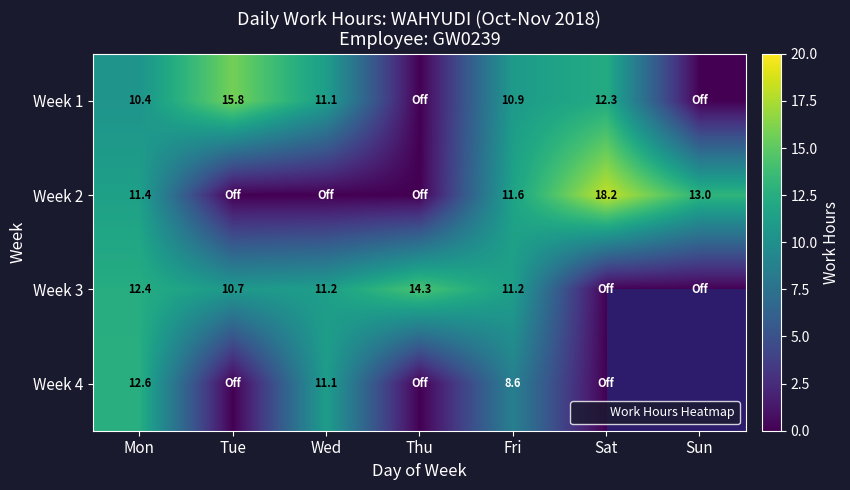

The Week 2 series shows 0.0 at Wed. True or false?

True